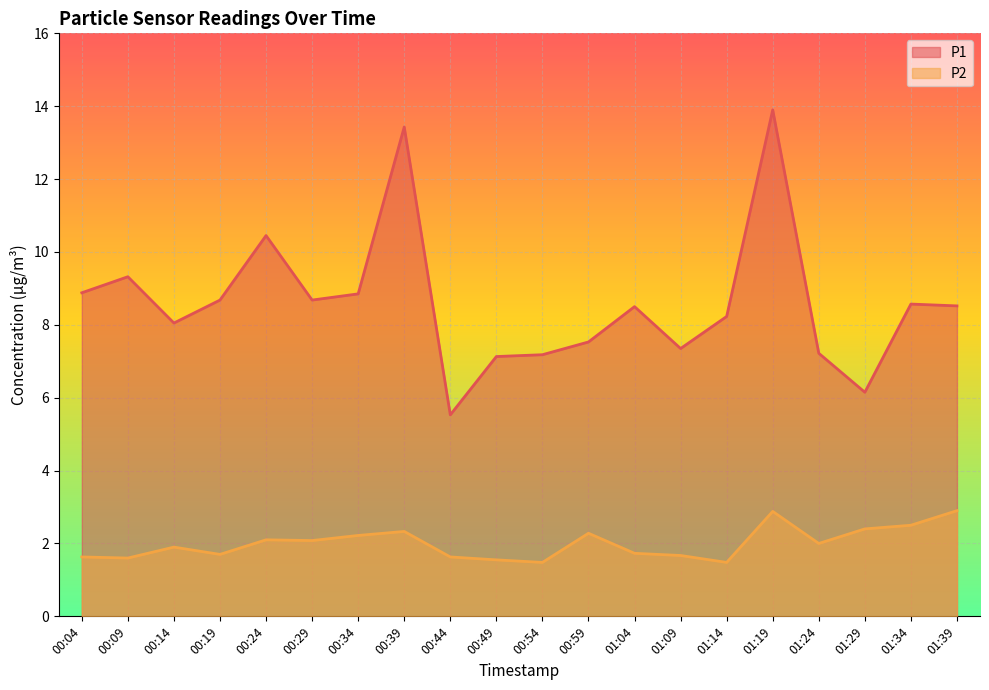

Does the chart display data point markers on the line(s)?

No